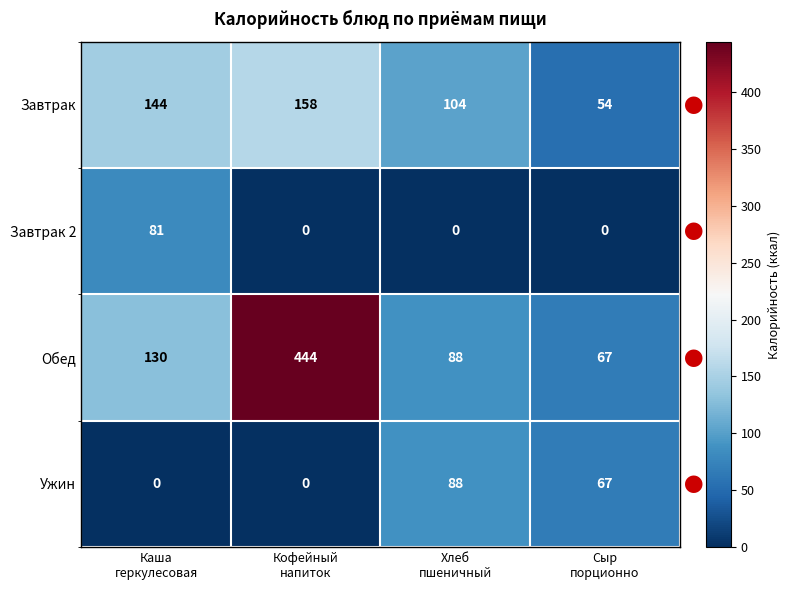

Read the Завтрак 2 value at Каша геркулесовая, to the nearest 10.

80